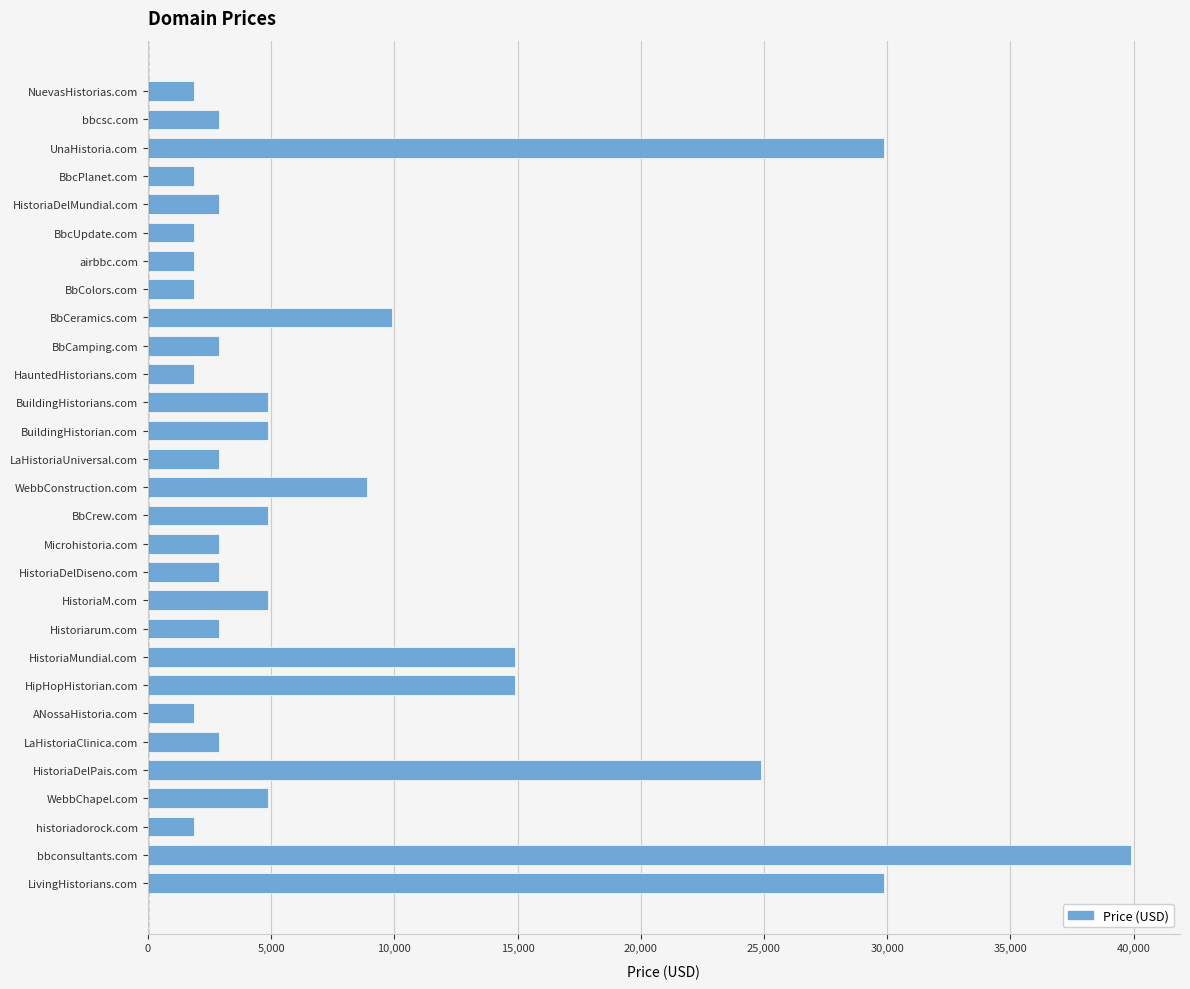

What is the difference between the second highest and minimum values?

28000